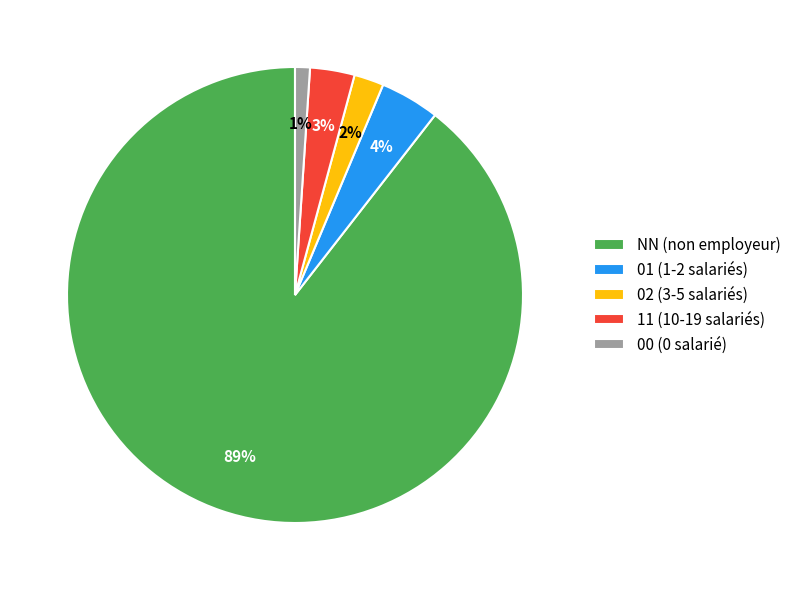

To the nearest percent, what portion does 00 (0 salarié) represent?

1%